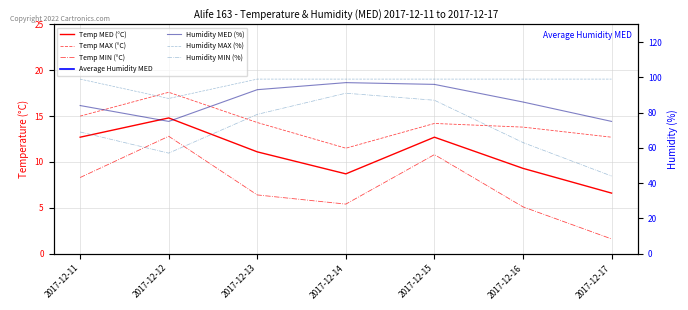

Does the chart display data point markers on the line(s)?

No